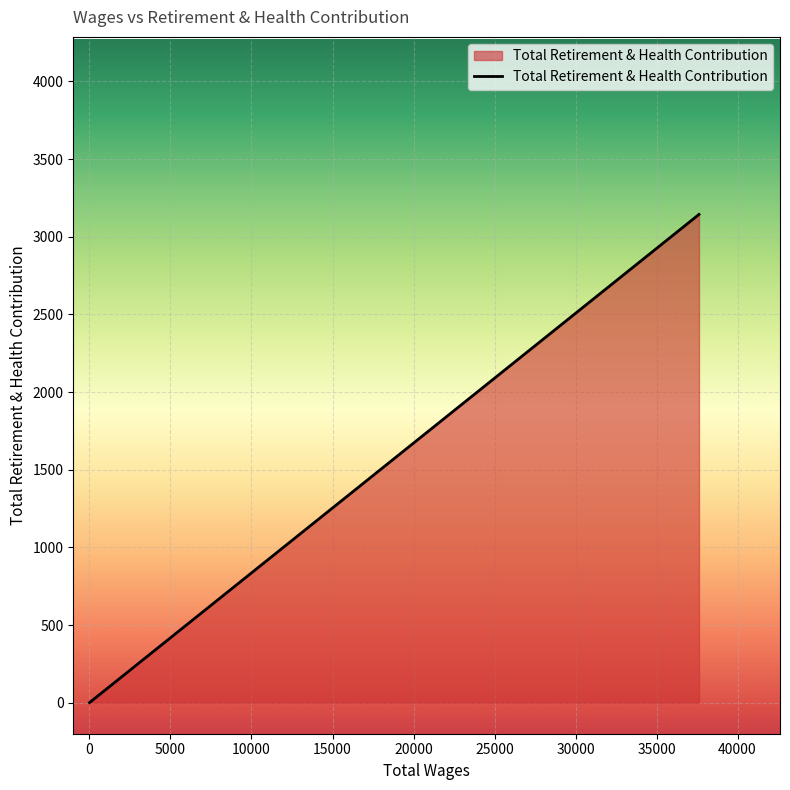

How many data points does each series have?

6